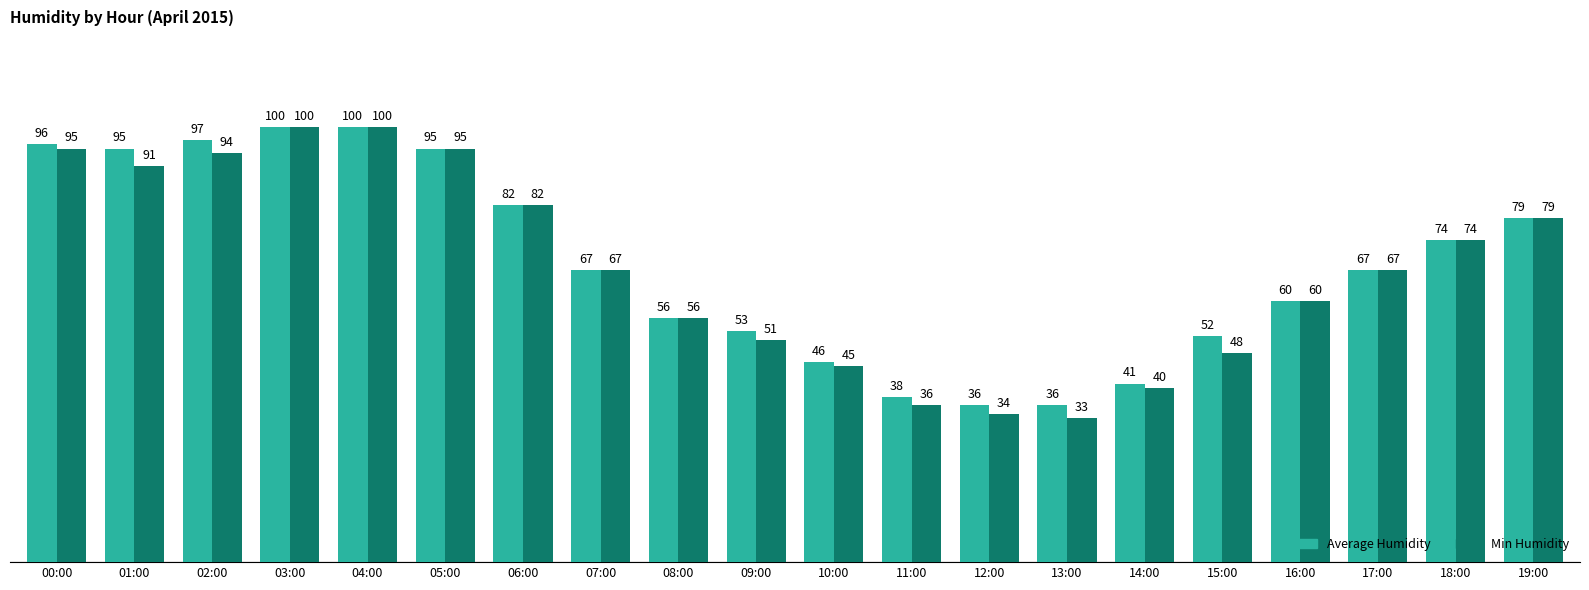

Is it true that Average Humidity equals 53 at 09:00?

True